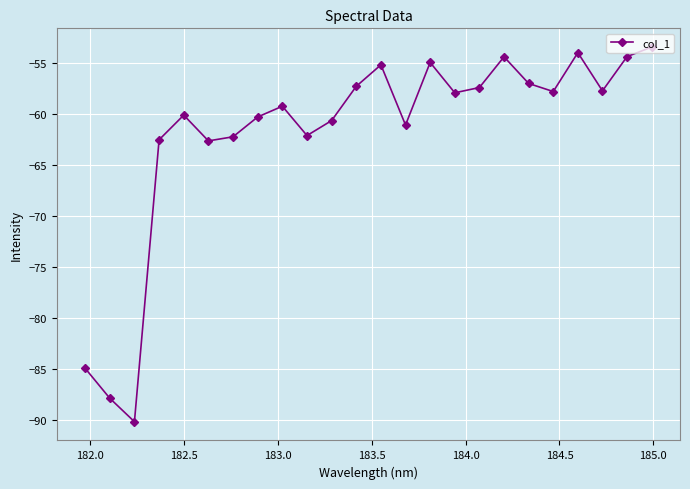

Count the number of categories in the chart.

24